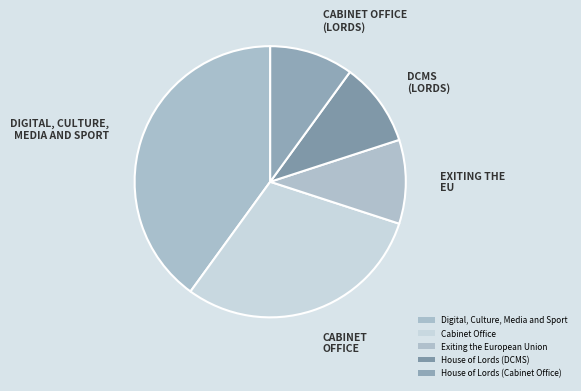

Count the number of slices in the pie.

5